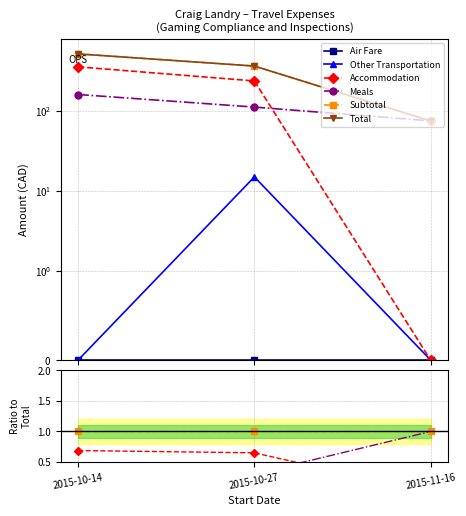

Reading left to right, what are all the values shown in this chart?

Air Fare: 0.0	0.0	0.0
Other Transportation: 0.0	0.0	0.0
Accommodation: 0.7	0.7	0.0
Meals: 0.3	0.3	1.0
Subtotal: 1.0	1.0	1.0
Total: 516.6	364.1	75.2